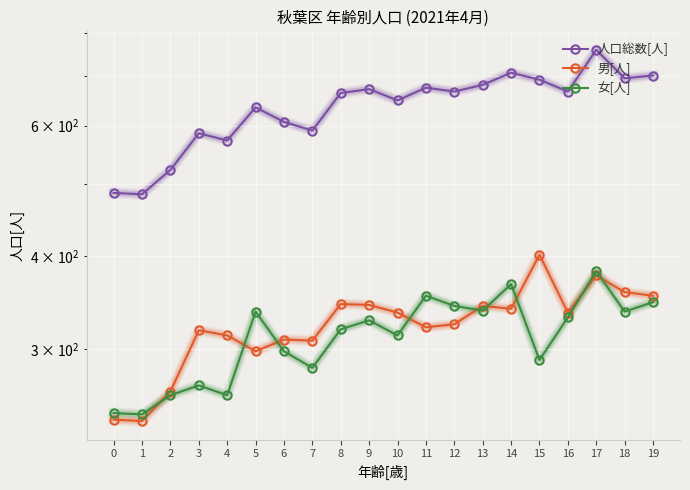

Reading left to right, extract all data points from this chart.

人口総数[人]: 487	485	523	586	573	635	607	591	664	672	649	675	667	681	707	692	667	759	695	701
男[人]: 241	240	263	318	313	298	309	308	345	344	336	321	324	343	340	402	336	377	358	354
女[人]: 246	245	260	268	260	337	298	283	319	328	313	354	343	338	367	290	331	382	337	347